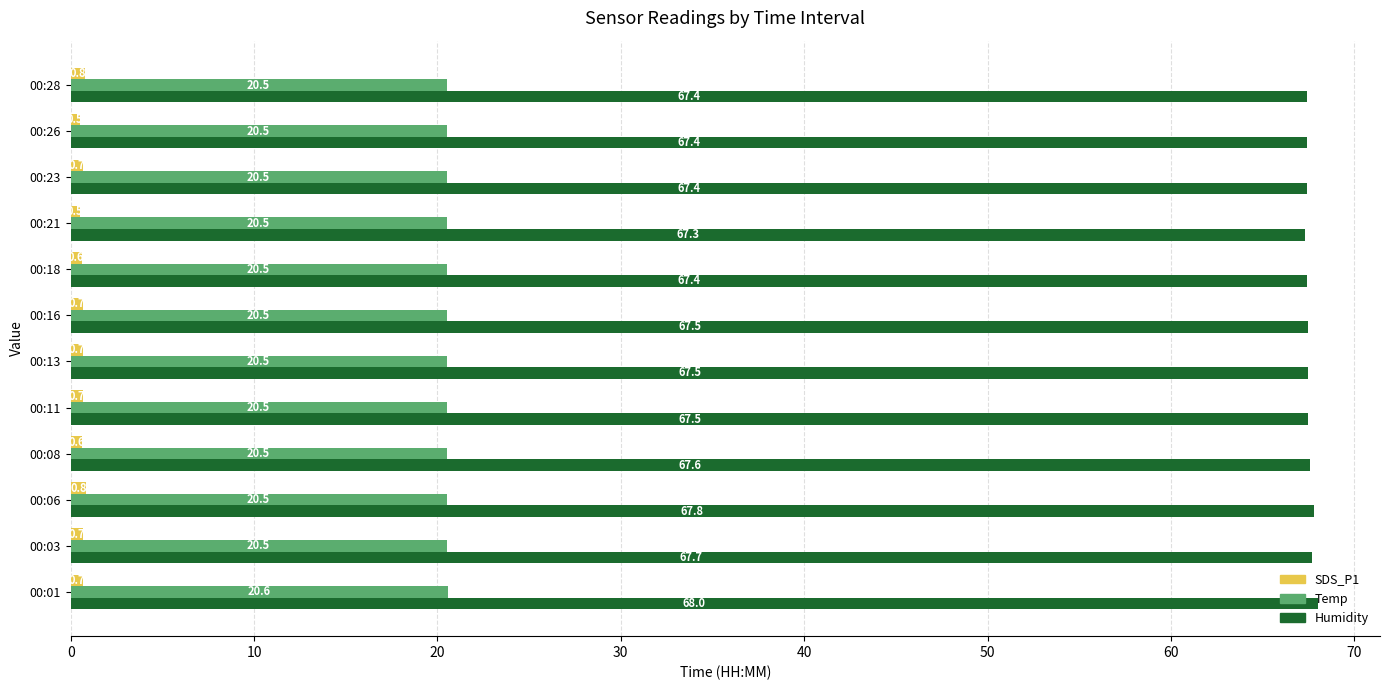

What is the spread (max minus min) of values at 00:16?

66.8